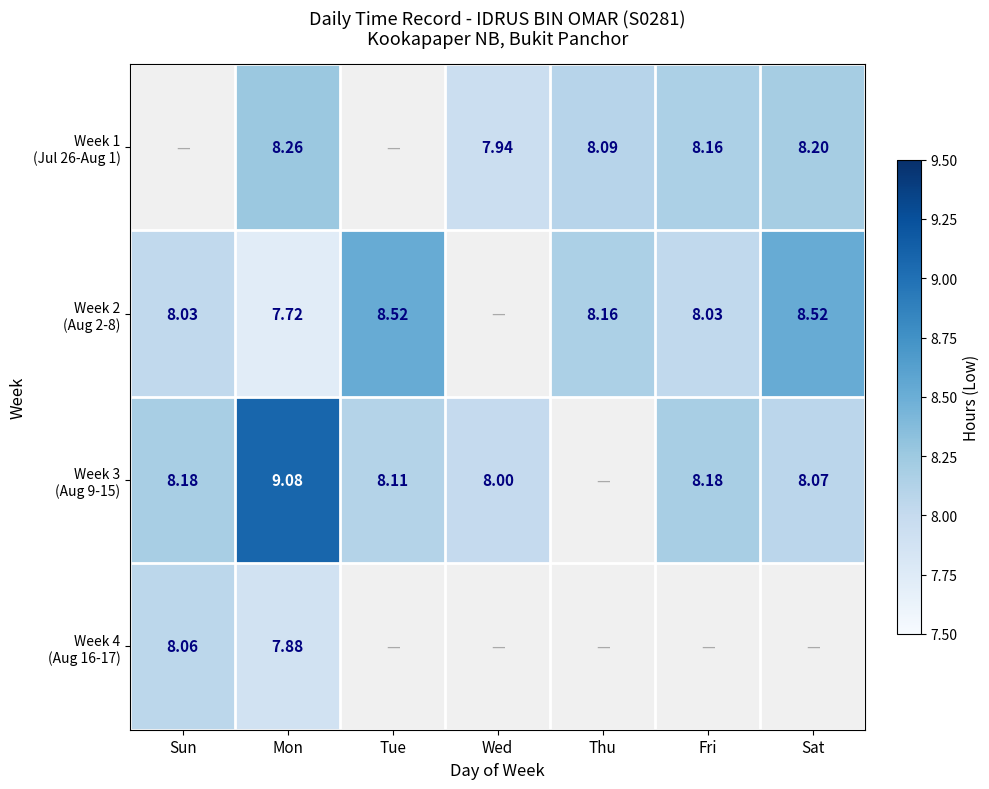

What is the maximum value shown in the chart?

9.1